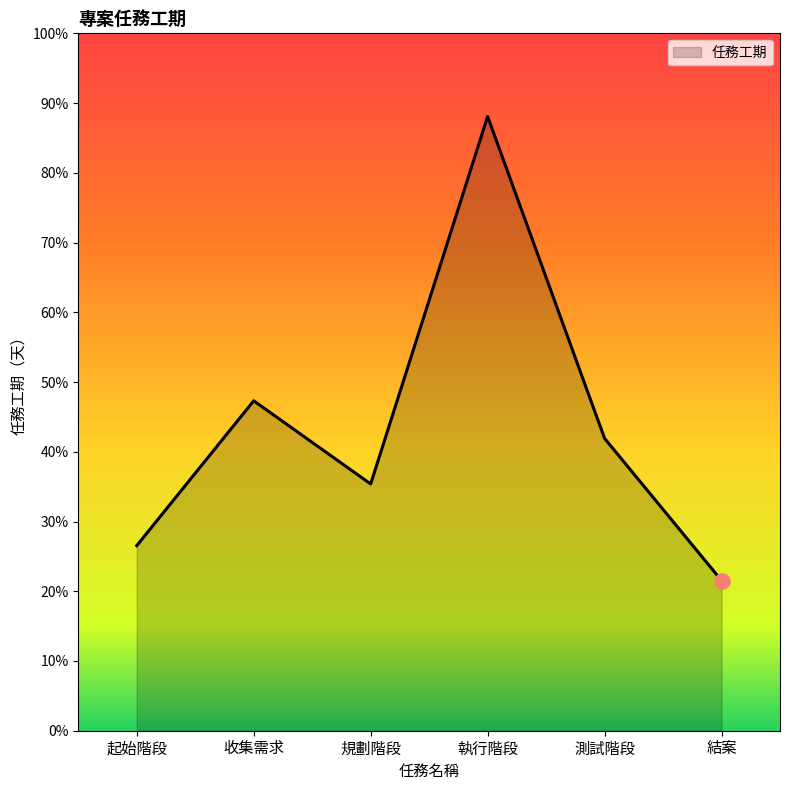

What is the ratio of the value at 收集需求 to the value at 起始階段?

1.8